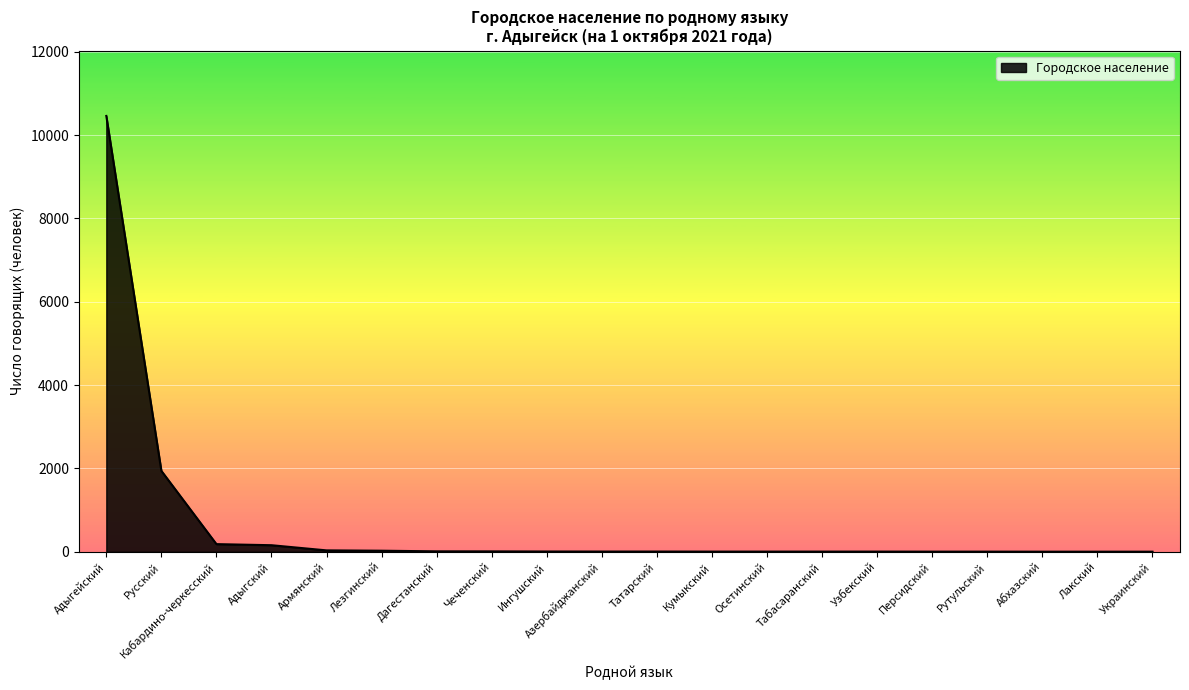

What is the maximum value shown in the chart?

10458